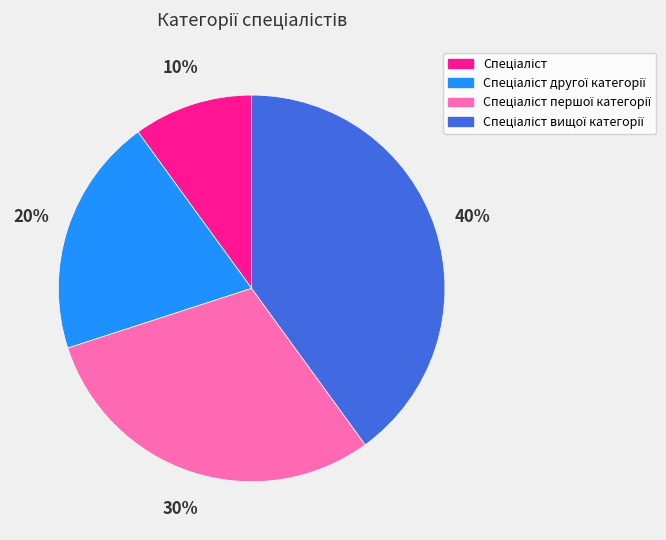

To the nearest percent, what is the average slice percentage?

25%